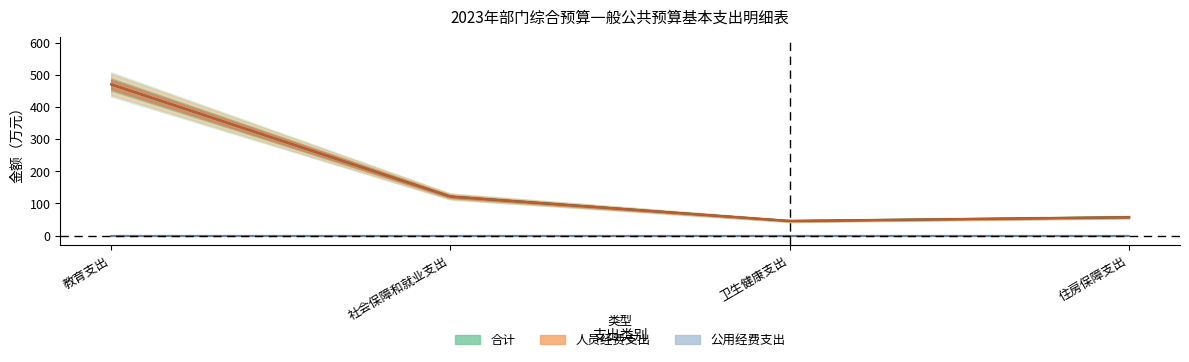

What position from the right is 卫生健康支出?

2